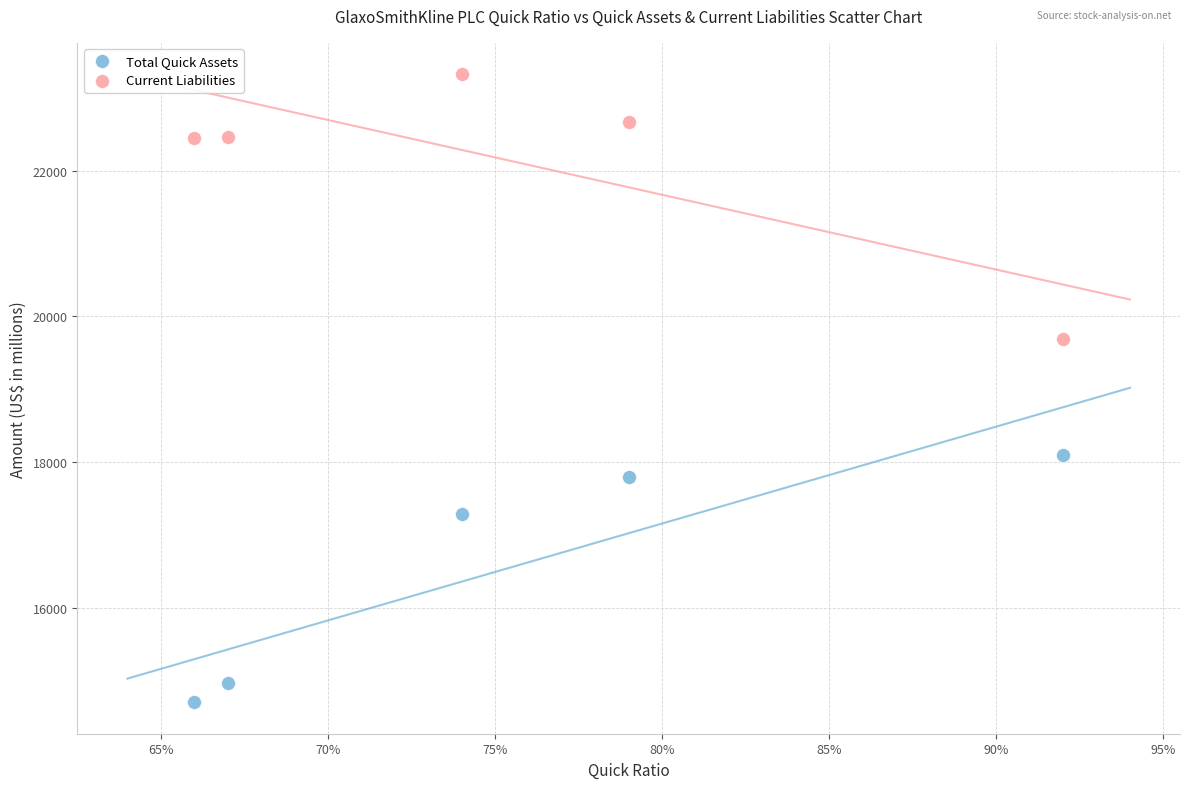

Across all data points, what is the range of Y values (max minus min)?

8613